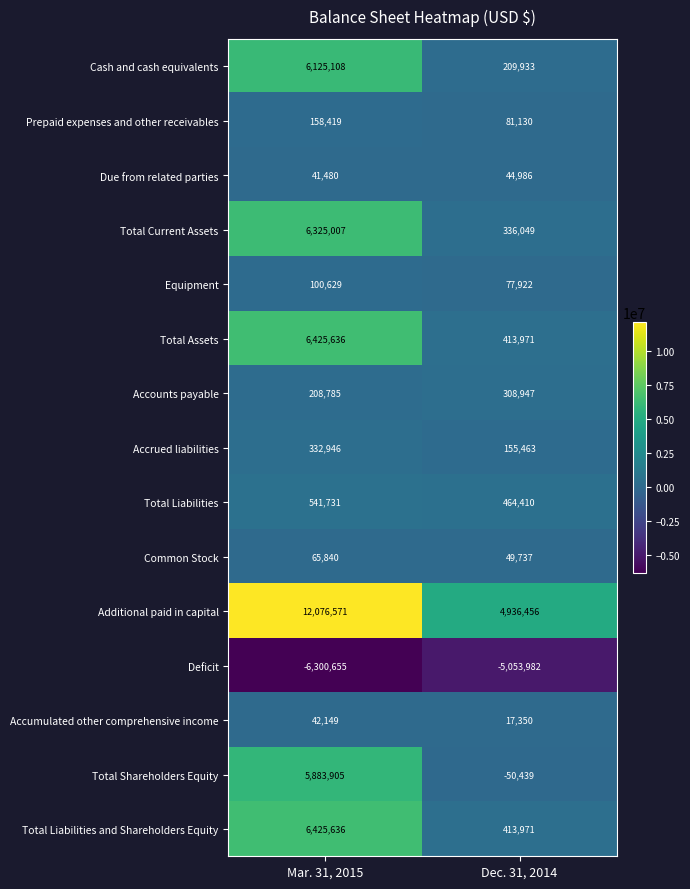

Reading left to right, extract all data points from this chart.

Cash and cash equivalents: 6125108	209933
Prepaid expenses and other receivables: 158419	81130
Due from related parties: 41480	44986
Total Current Assets: 6325007	336049
Equipment: 100629	77922
Total Assets: 6425636	413971
Accounts payable: 208785	308947
Accrued liabilities: 332946	155463
Total Liabilities: 541731	464410
Common Stock: 65840	49737
Additional paid in capital: 12076571	4936456
Deficit: -6300655	-5053982
Accumulated other comprehensive income: 42149	17350
Total Shareholders Equity: 5883905	-50439
Total Liabilities and Shareholders Equity: 6425636	413971